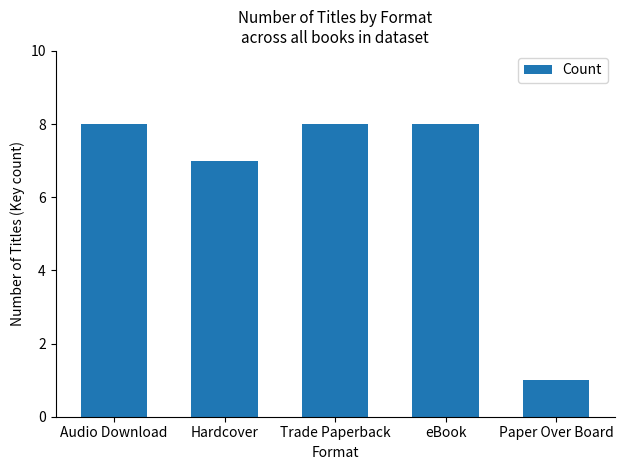

Count the number of categories in the chart.

5